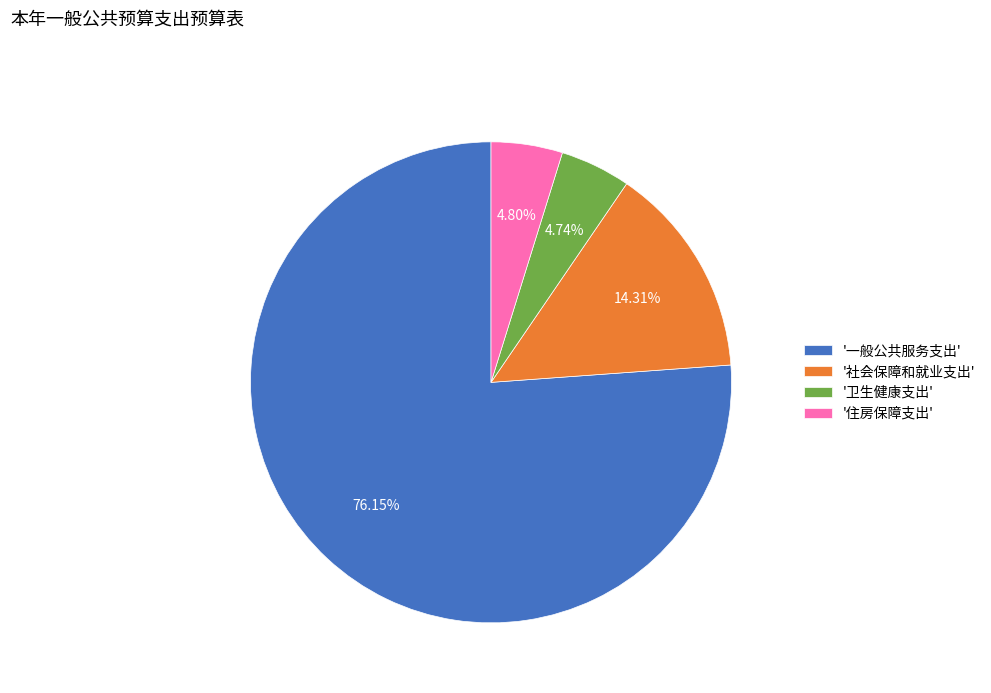

Does any single category account for the majority?

Yes